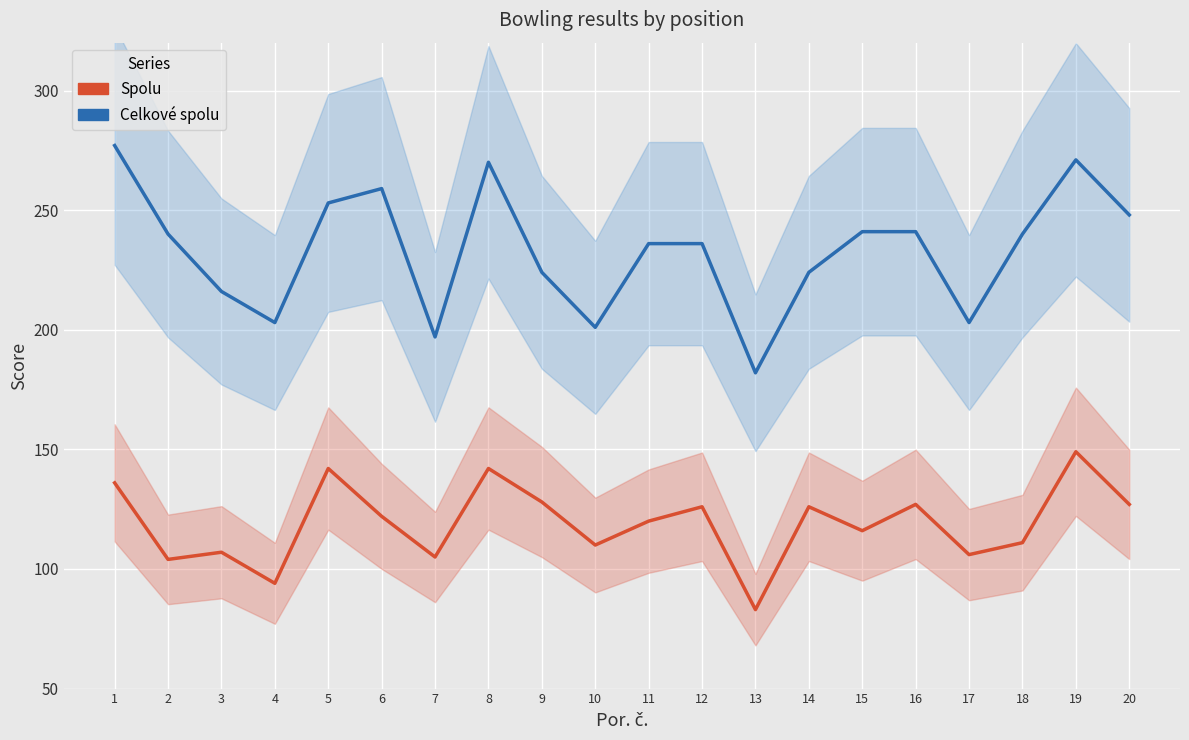

What are all the series names shown in the legend?

Spolu, Celkové spolu